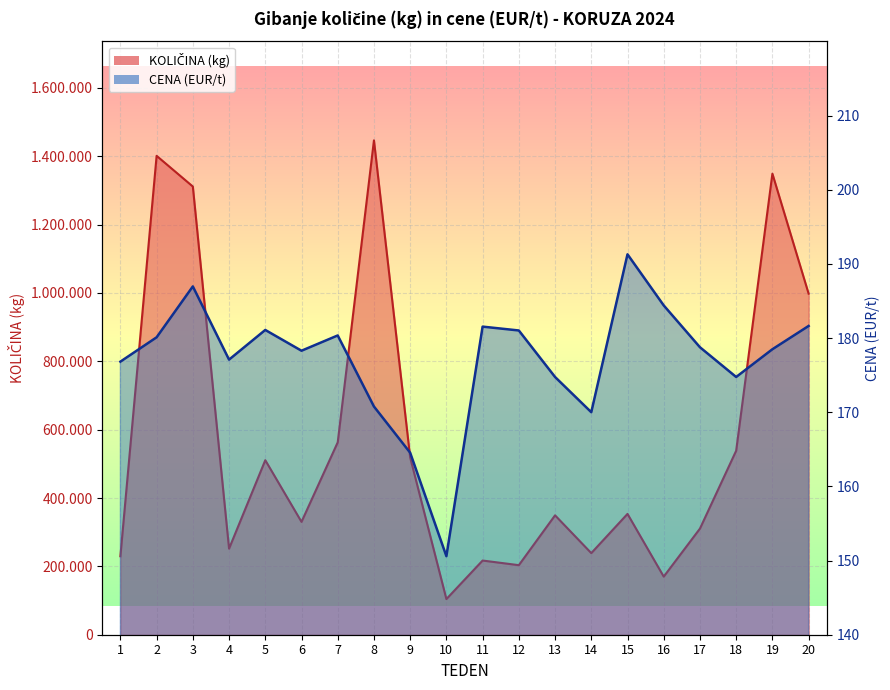

Does the chart display data point markers on the line(s)?

No